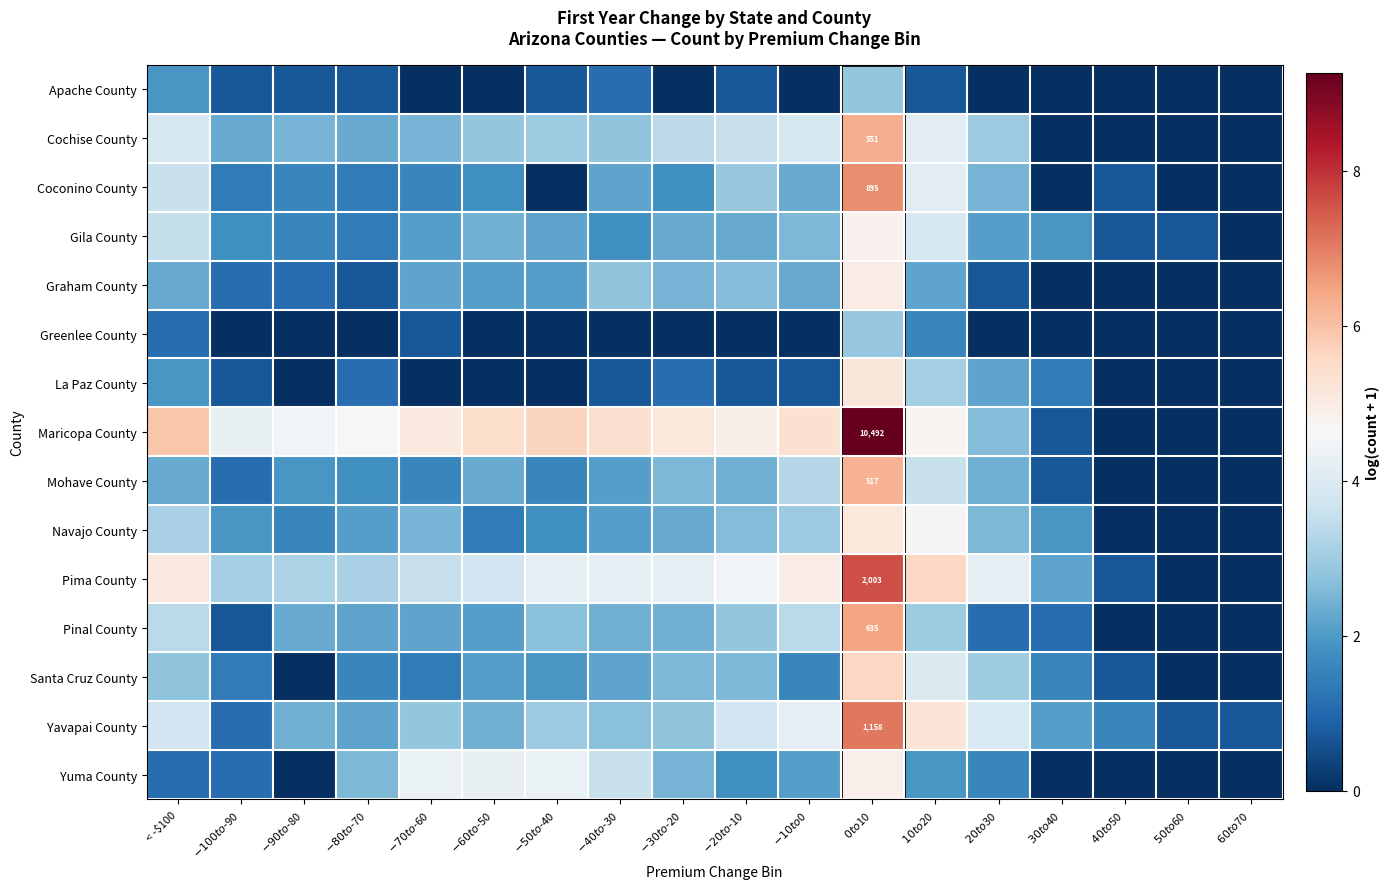

Which category has the highest value in the Cochise County series?

$0 to $10